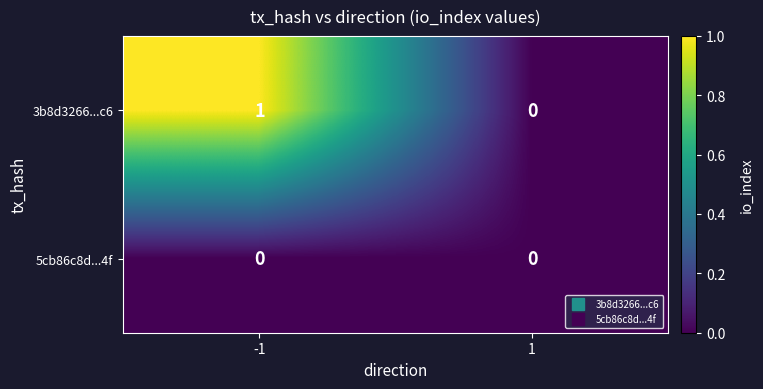

Is the value of 5cb86c8d...4f at 1 greater than the value of 3b8d3266...c6 at -1?

No